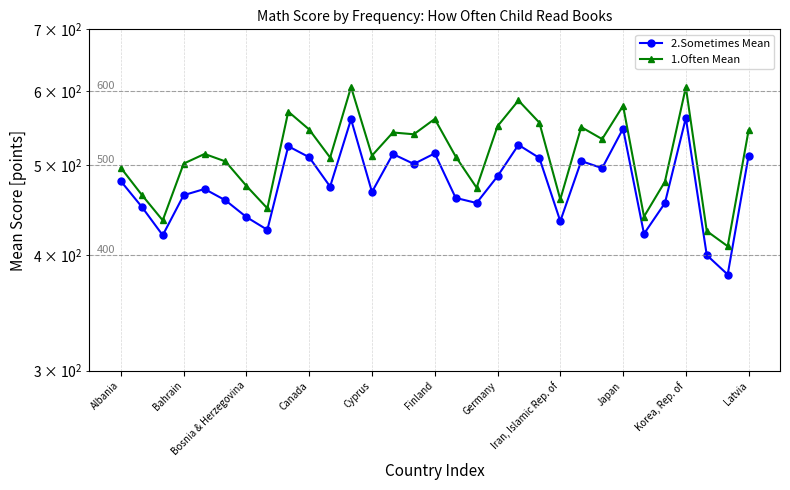

Rank the series by their average value, from lowest to highest.

2.Sometimes Mean, 1.Often Mean